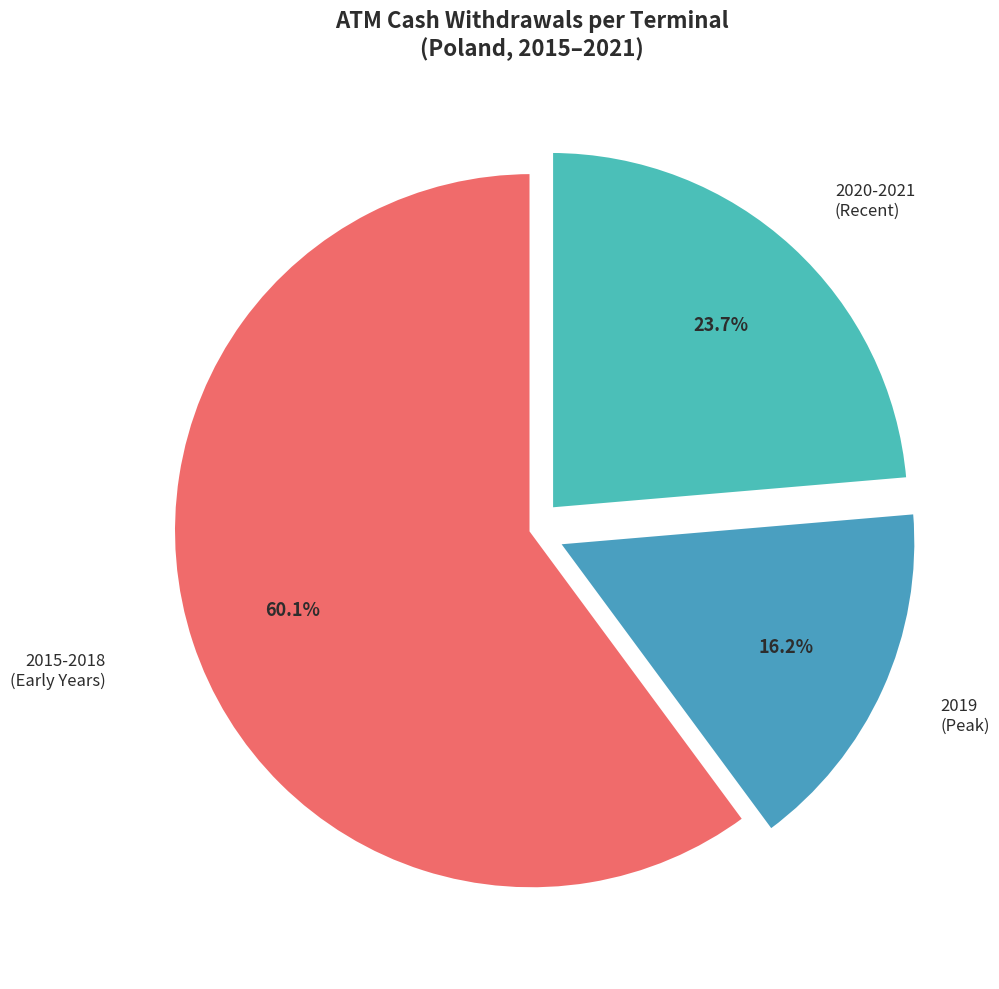

What is the largest slice in the pie chart?

2015-2018 (Early Years)